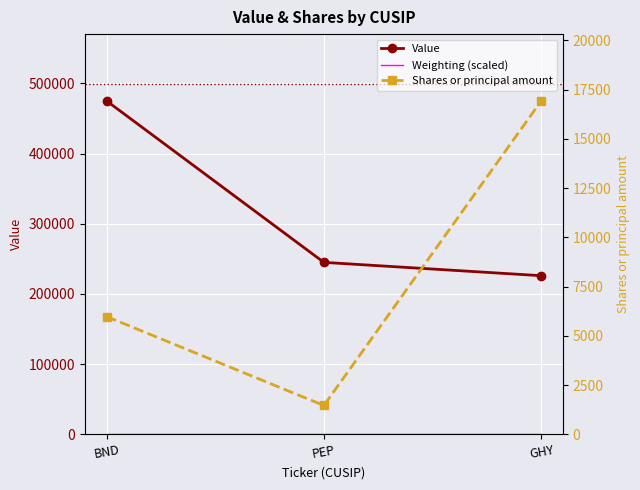

Which category has the lowest value in the Shares or principal amount series?

PEP